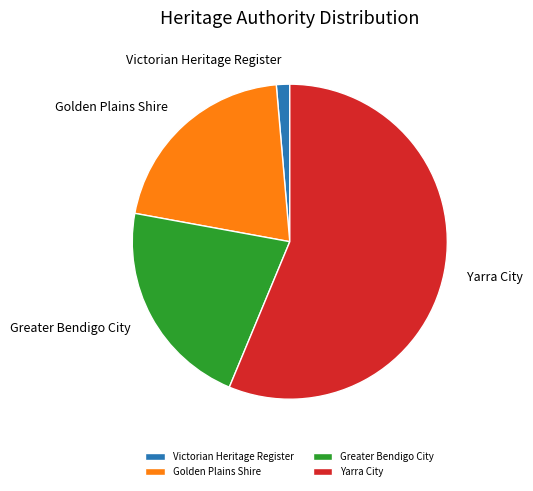

Do Yarra City and Greater Bendigo City together represent more than half of the pie?

Yes